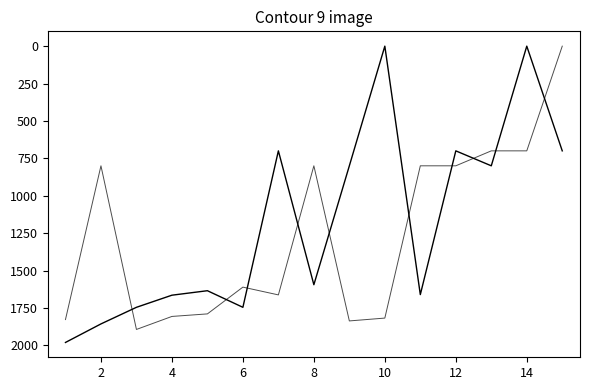

Does the chart have visible grid lines?

No